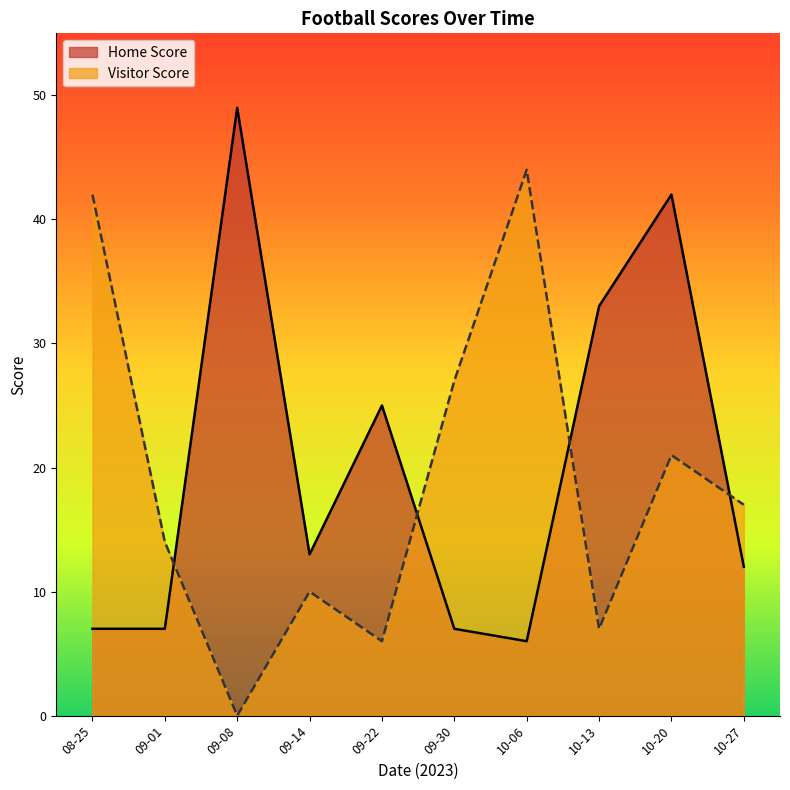

How many values in the Visitor Score series are below 17?

5